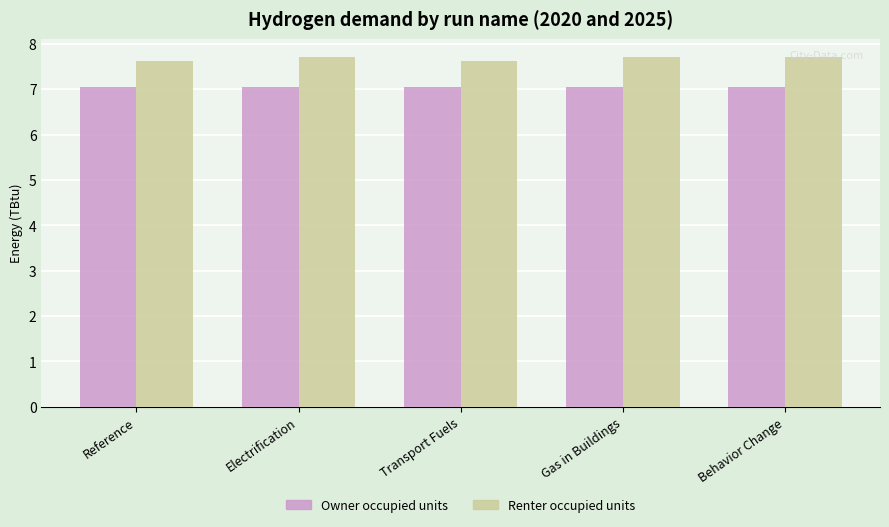

Reading left to right, what are all the values shown in this chart?

Owner occupied units: Reference=7.0	Electrification=7.0	Transport Fuels=7.0	Gas in Buildings=7.0	Behavior Change=7.0
Renter occupied units: Reference=7.6	Electrification=7.7	Transport Fuels=7.6	Gas in Buildings=7.7	Behavior Change=7.7